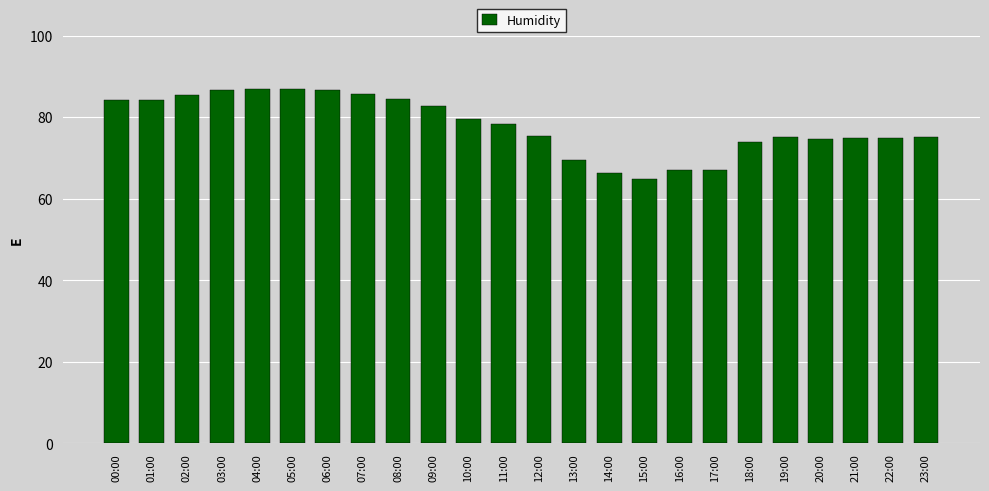

What is the difference between the maximum and second lowest values?

20.8